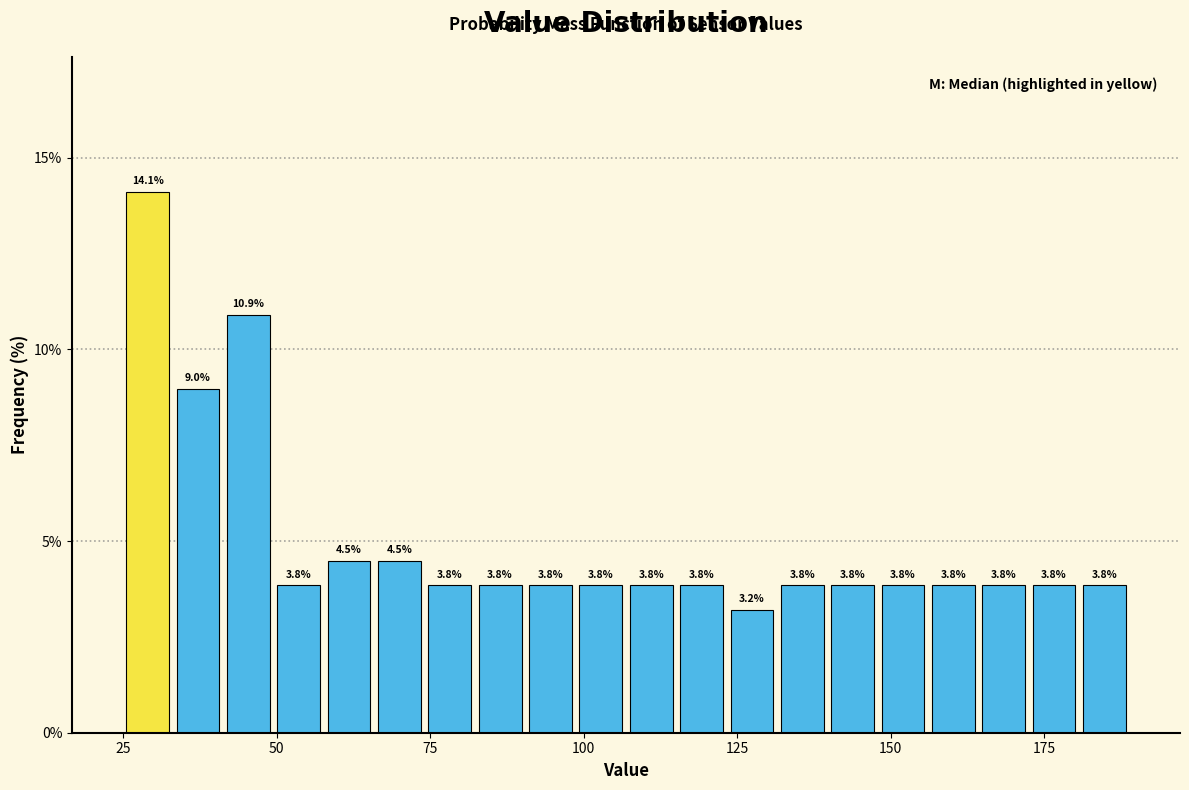

Around what value on the x-axis is the tallest bar? Give the approximate position of its centre, as read against the axis.

30